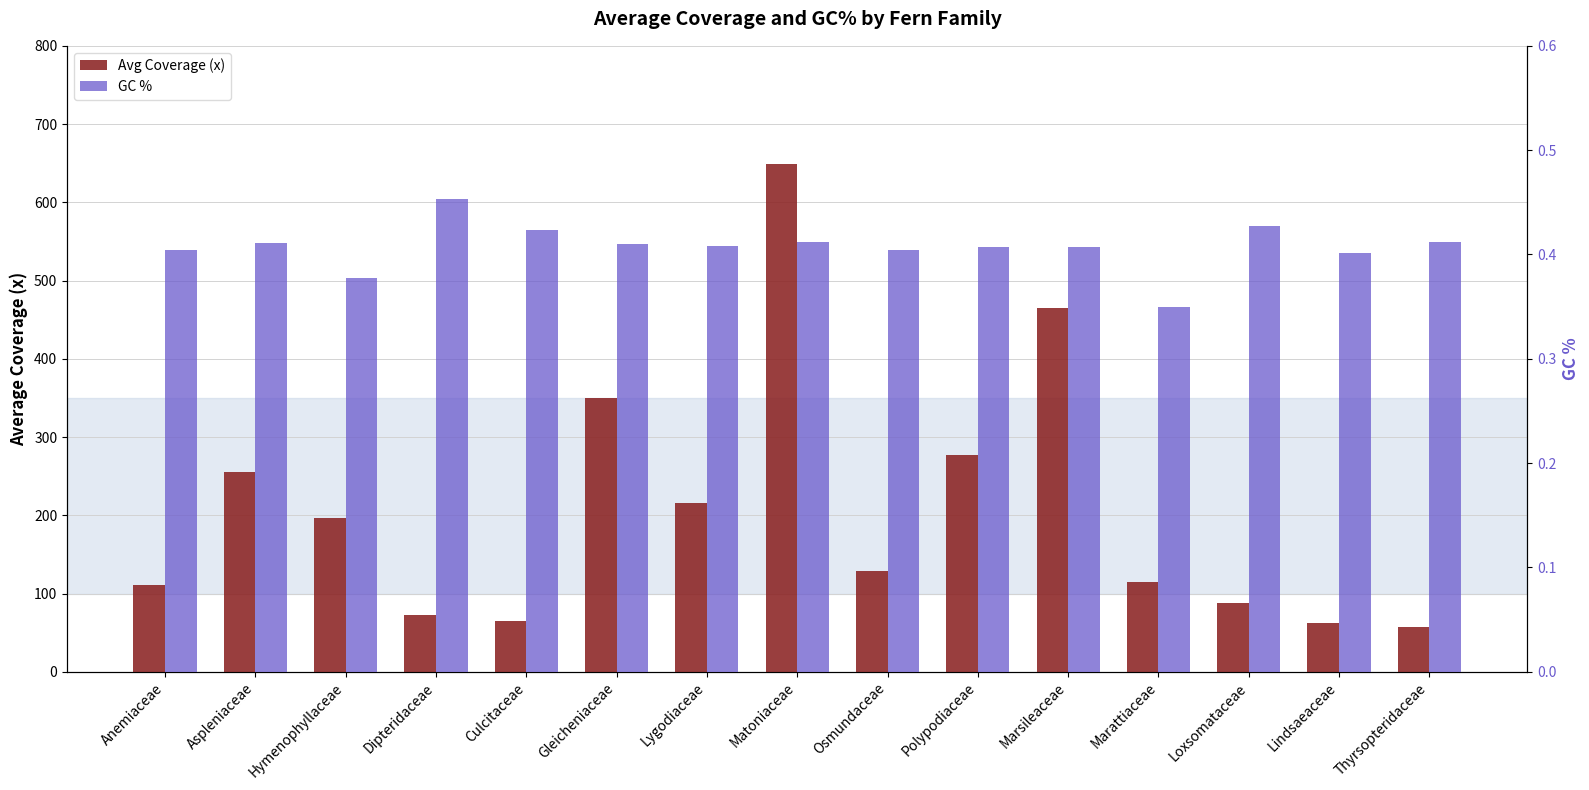

Does the chart contain stacked bars?

No